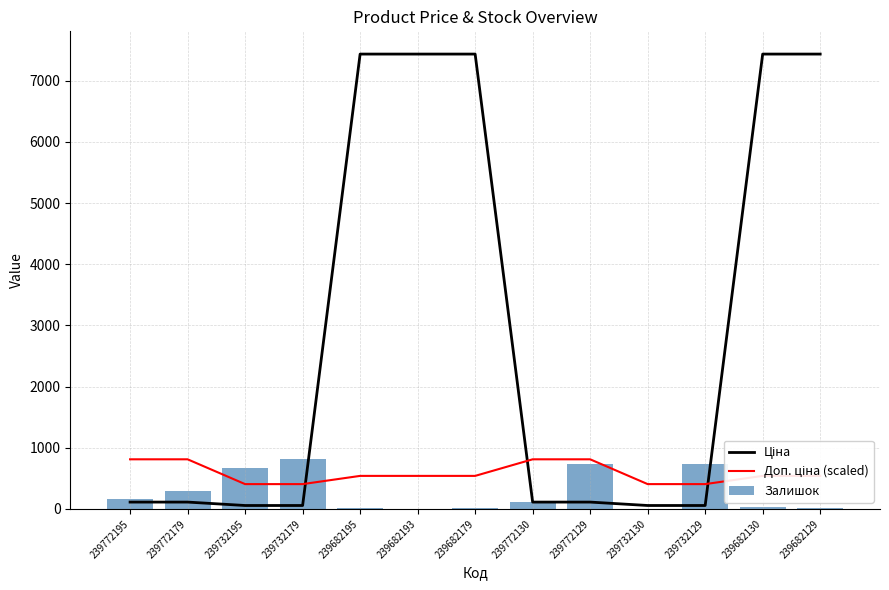

Rank the categories by Ціна value from lowest to highest.

239732195, 239732179, 239732130, 239732129, 239772195, 239772179, 239772130, 239772129, 239682195, 239682193, 239682179, 239682130, 239682129